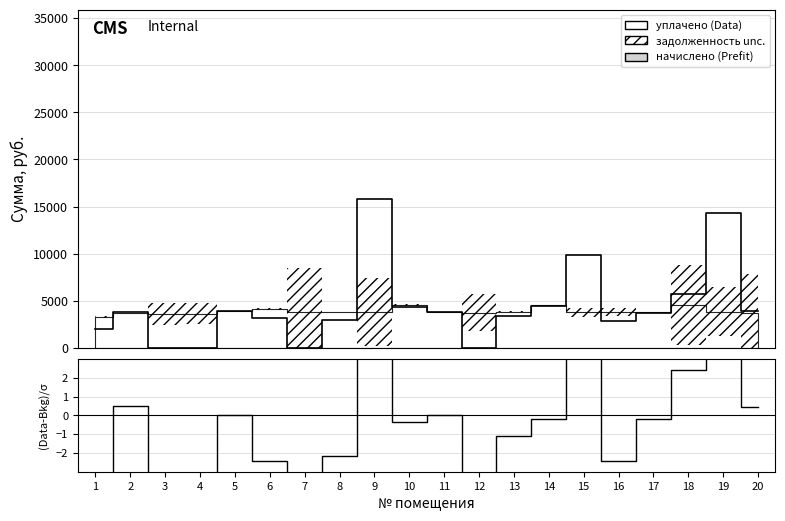

What is the spread (max minus min) of values at 10?

4379.0